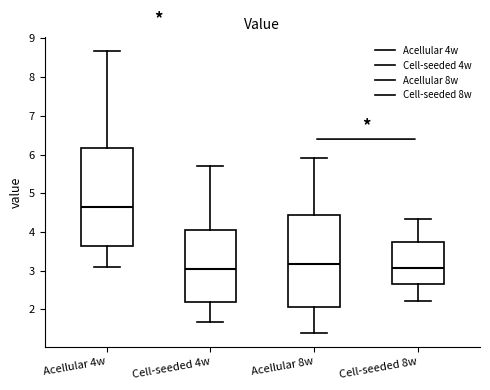

Where does the median line of the box for Cell-seeded 8w sit on the y-axis? The values are not printed on the chart, so give them approximately, as read against the axis.

3.1